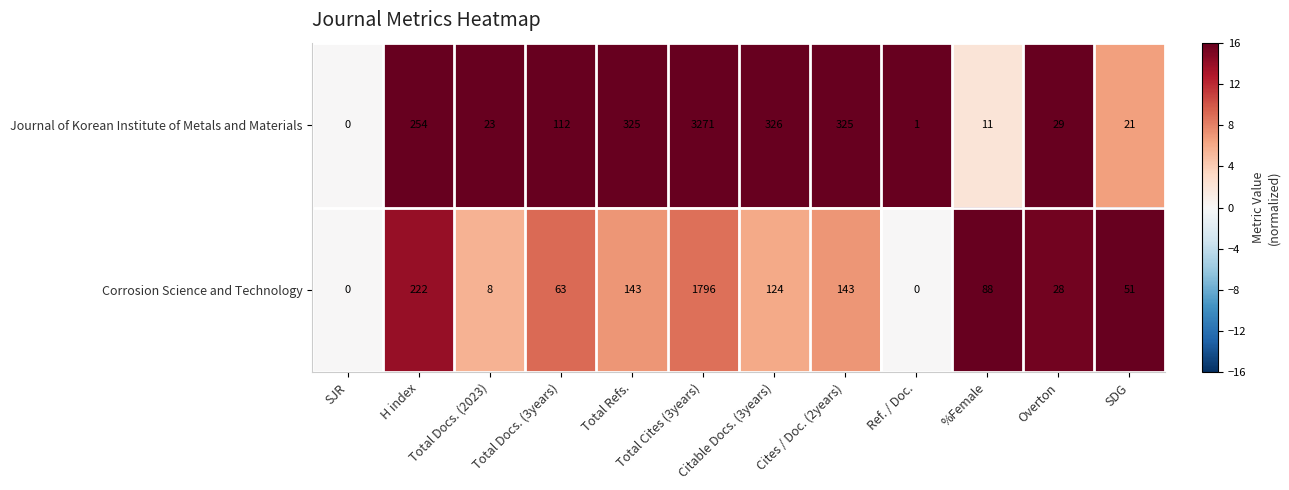

List the series in order of their overall mean, highest first.

Journal of Korean Institute of Metals and Materials, Corrosion Science and Technology